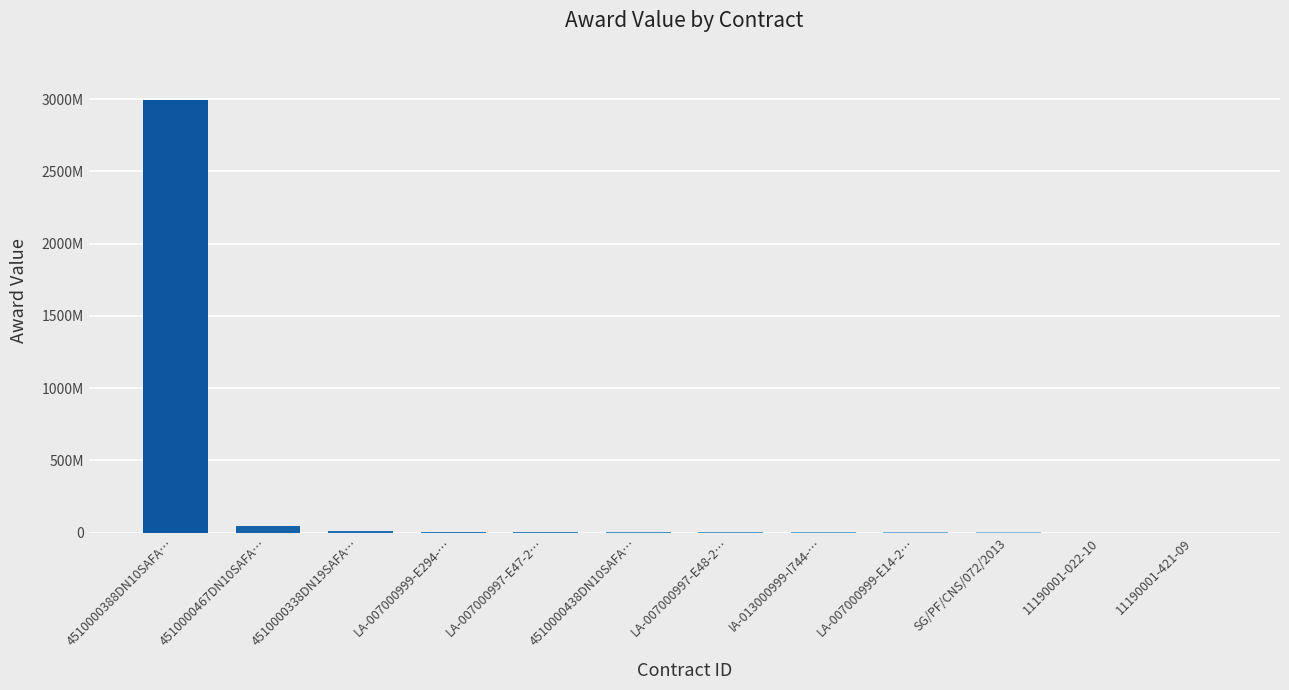

List the labels in order of value, smallest first.

11190001-421-09, 11190001-022-10, SG/PF/CNS/072/2013, LA-007000999-E14-2…, IA-013000999-I744-…, LA-007000997-E48-2…, 4510000438DN10SAFA…, LA-007000997-E47-2…, LA-007000999-E294-…, 4510000338DN19SAFA…, 4510000467DN10SAFA…, 4510000388DN10SAFA…